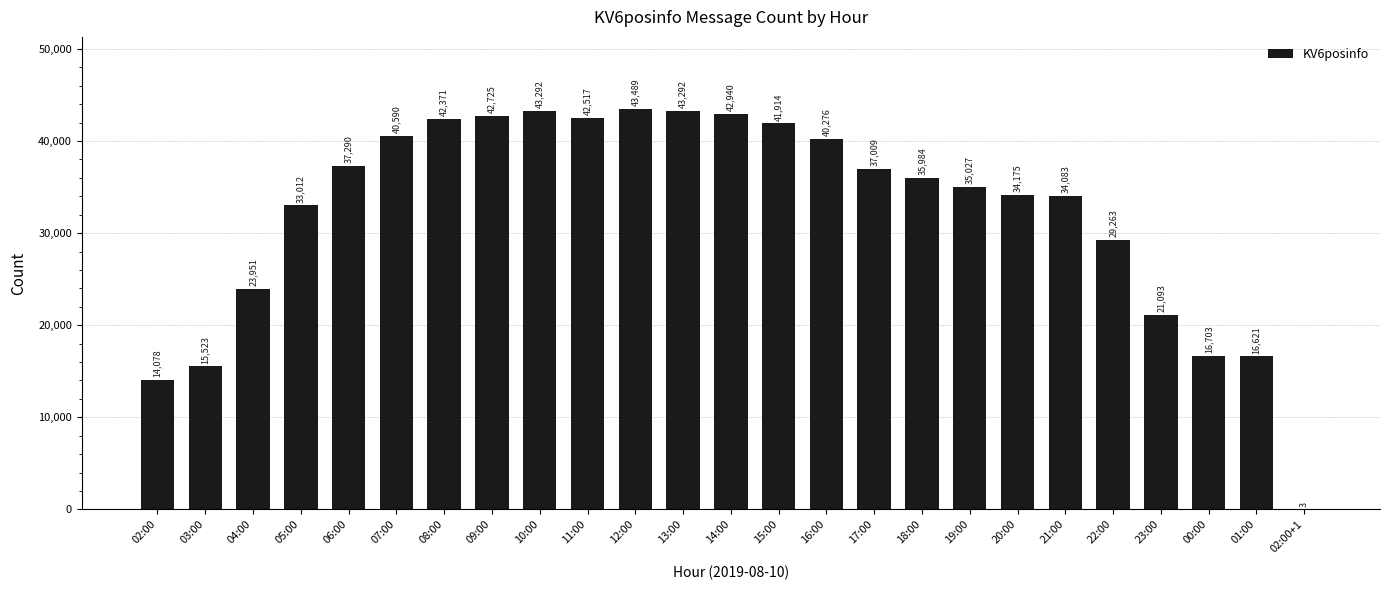

The chart shows a value of 42940 at 14:00. True or false?

True